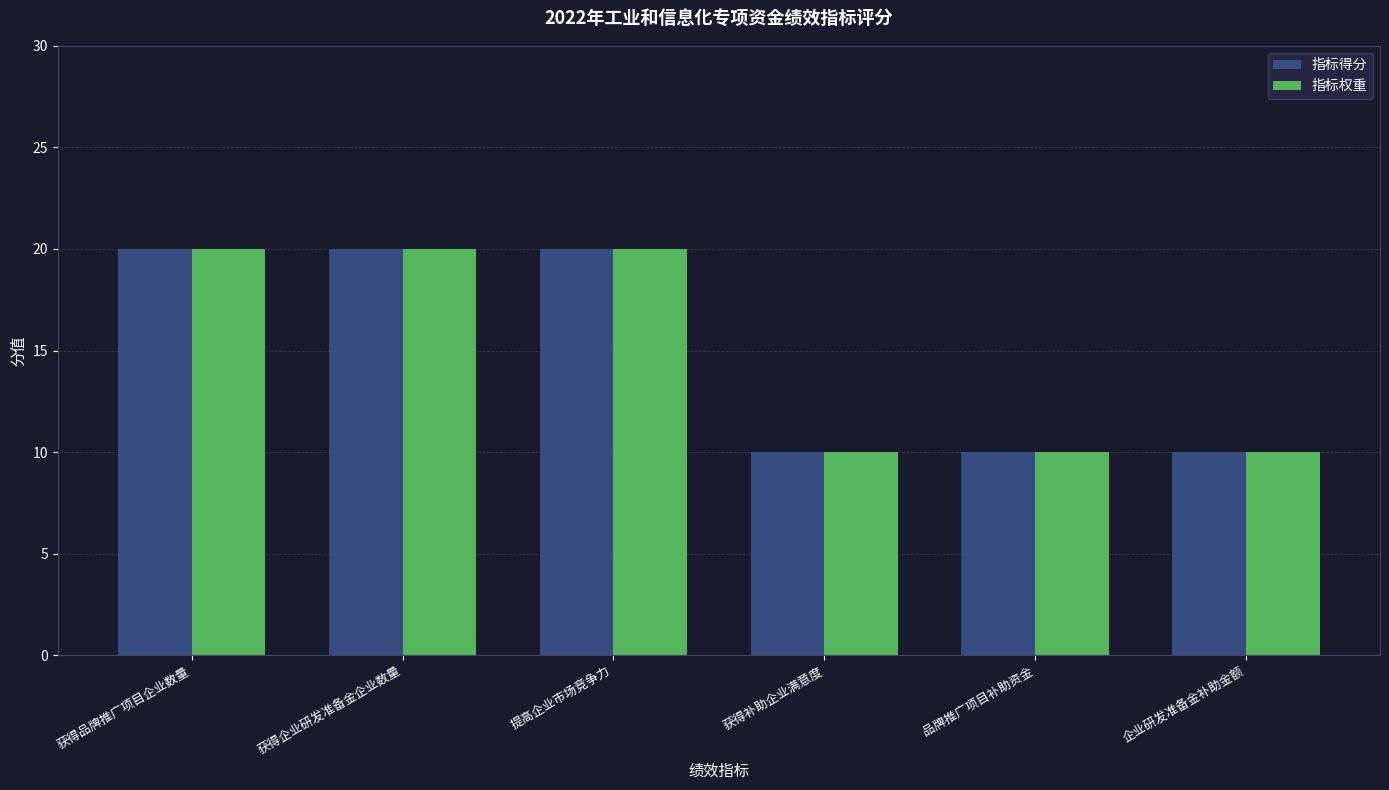

Is the value of 指标权重 at 企业研发准备金补助金额 greater than the value of 指标得分 at 获得企业研发准备金企业数量?

No